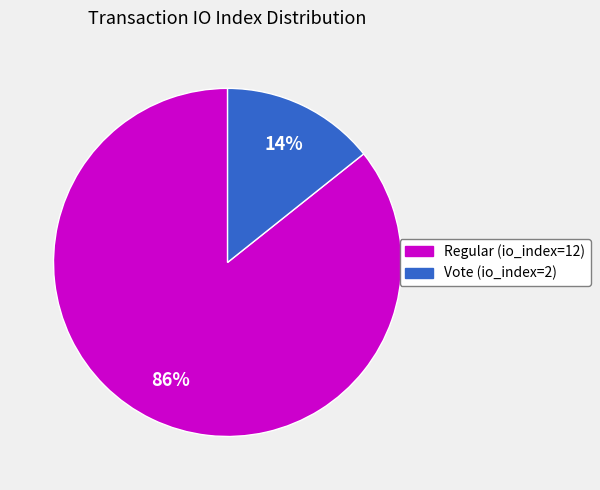

What is the majority slice?

Regular (io_index=12)